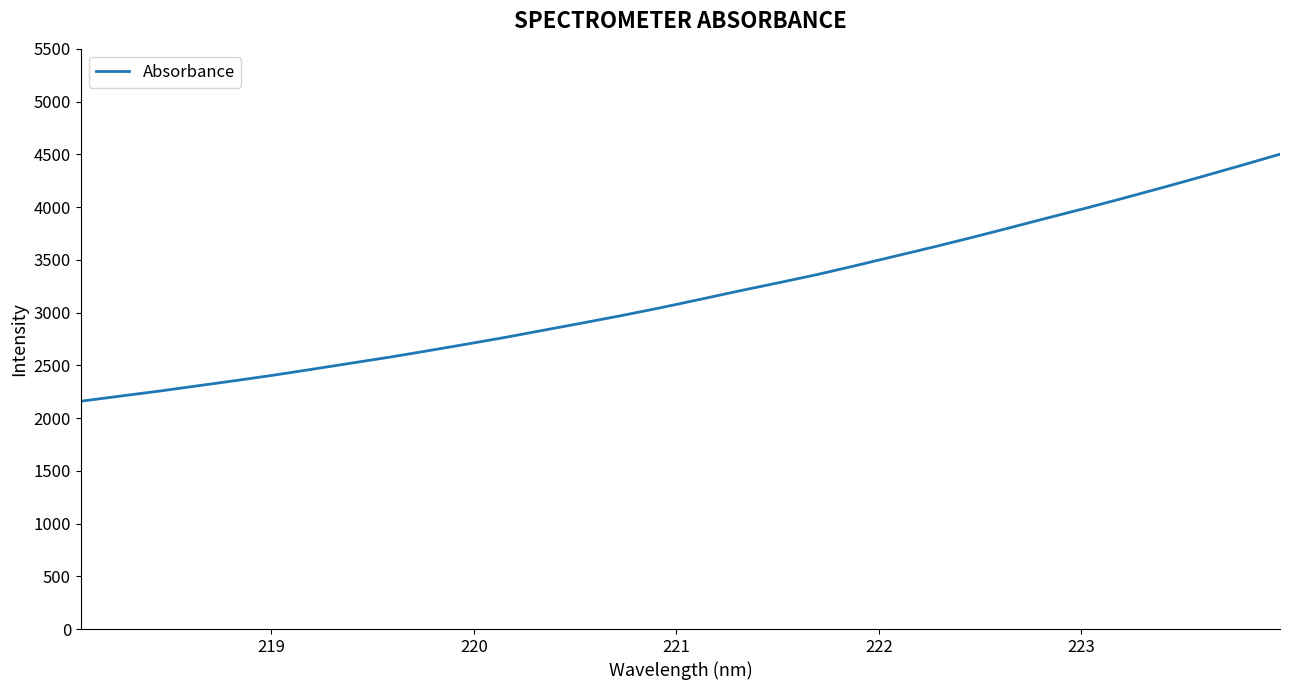

What is the difference between the maximum and minimum values?

2341.8